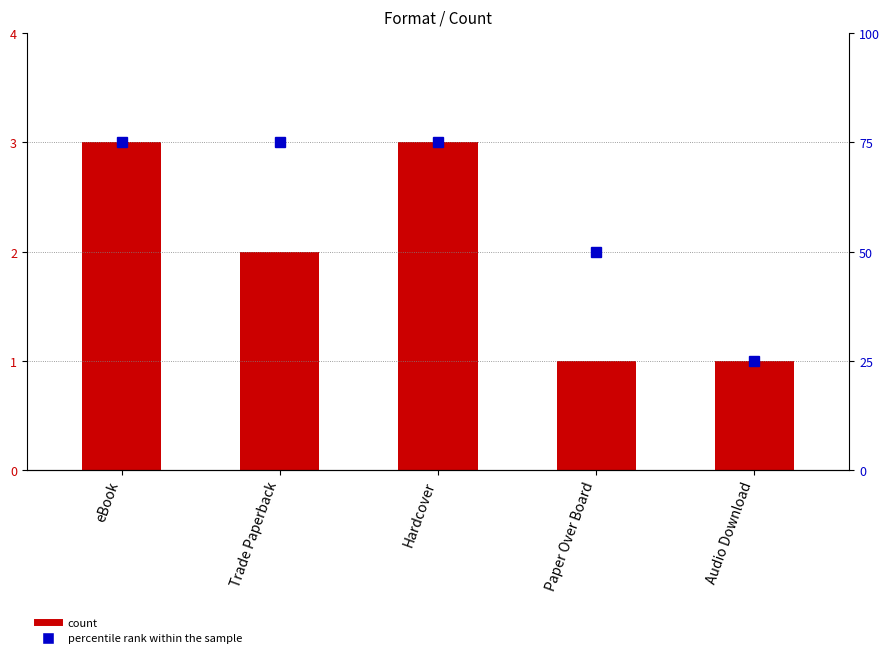

How many values in the percentile rank within the sample series are below 75?

2